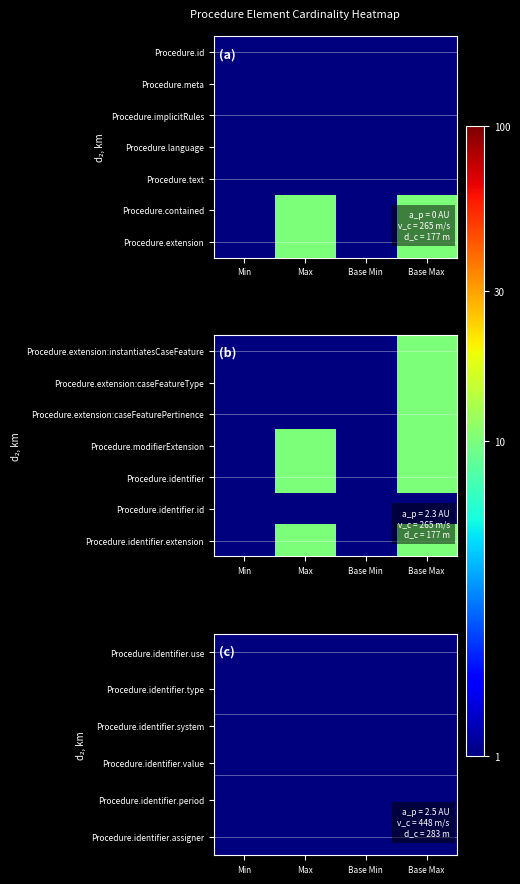

Which has a higher value, Max or Min?

Max